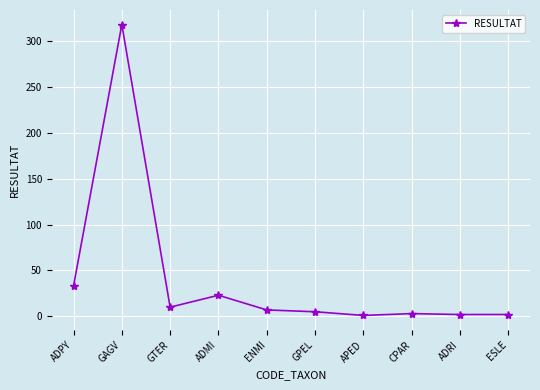

Count the number of categories in the chart.

10